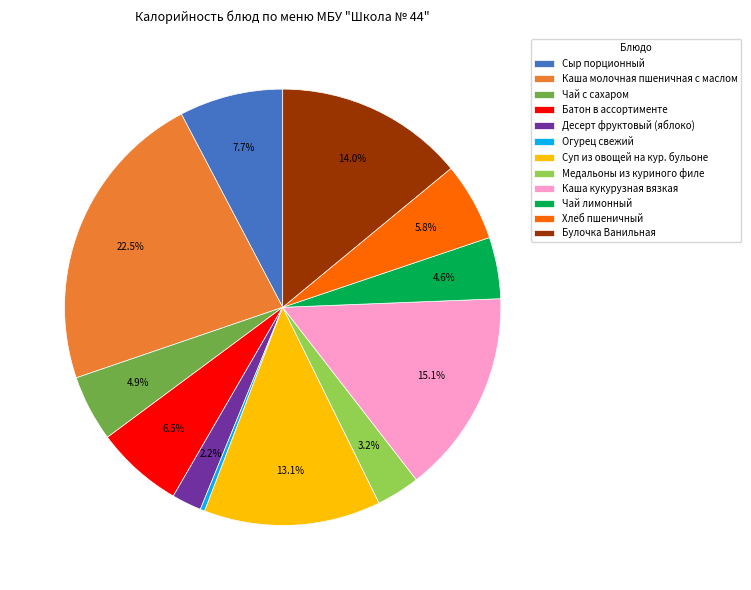

Does any single category account for the majority?

No